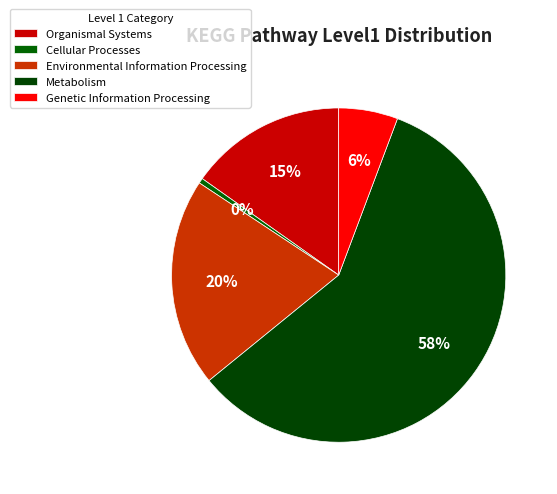

Which has a higher value, Environmental Information Processing or Cellular Processes?

Environmental Information Processing